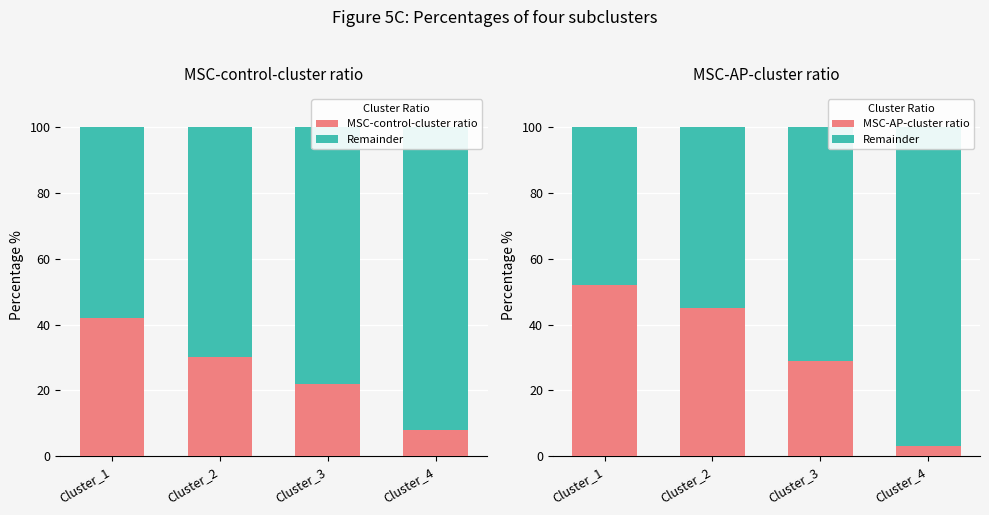

What is the approximate value of MSC-control-cluster ratio at Cluster_1?

42